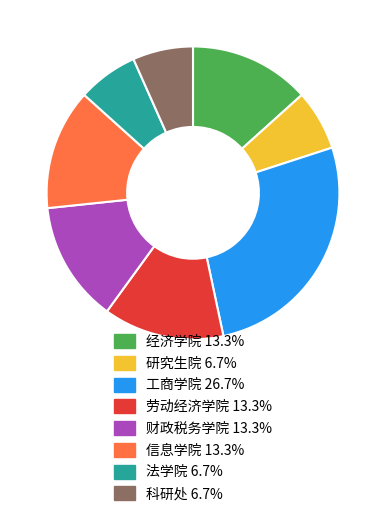

What is the largest slice in the pie chart?

工商学院